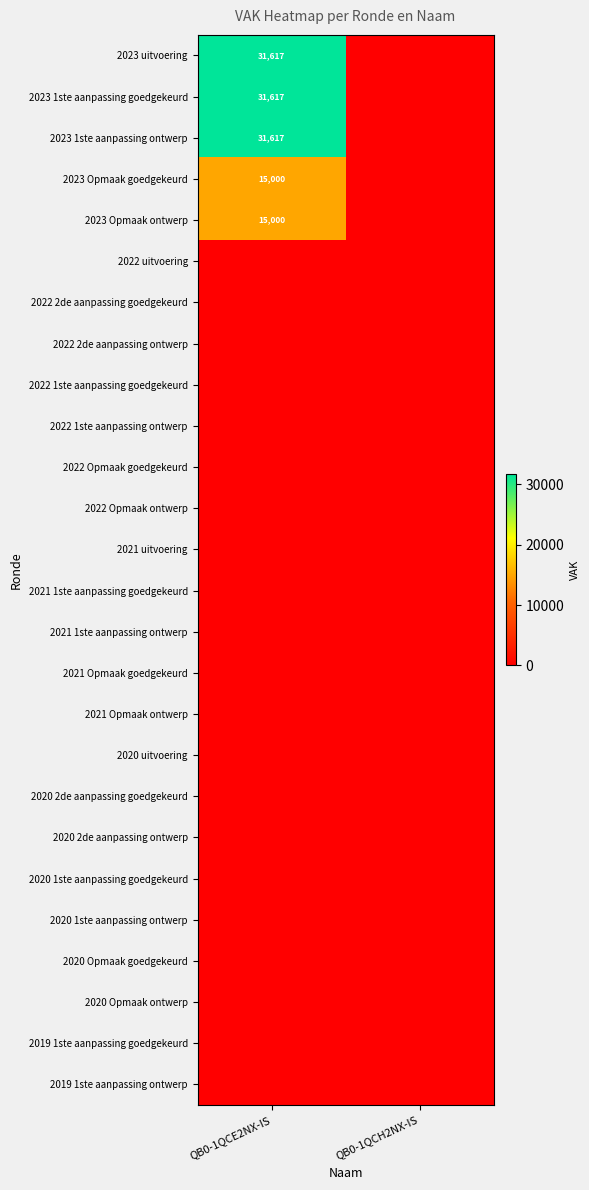

The 2023 uitvoering series shows 14779 at QB0-1QCE2NX-IS. True or false?

False